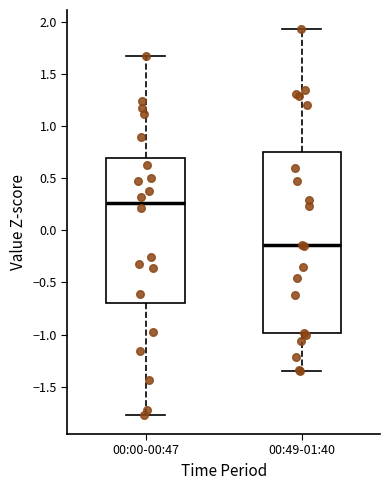

Reading left to right, read every box against the y-axis: the position of its median line, the range the box covers, and the ends of its whiskers. The values are not printed on the chart, so give them approximately, as read against the axis.

00:00-00:47: median 0.25, box -0.70 to 0.70, whiskers -1.75 to 1.65
00:49-01:40: median -0.15, box -1.00 to 0.75, whiskers -1.35 to 1.95